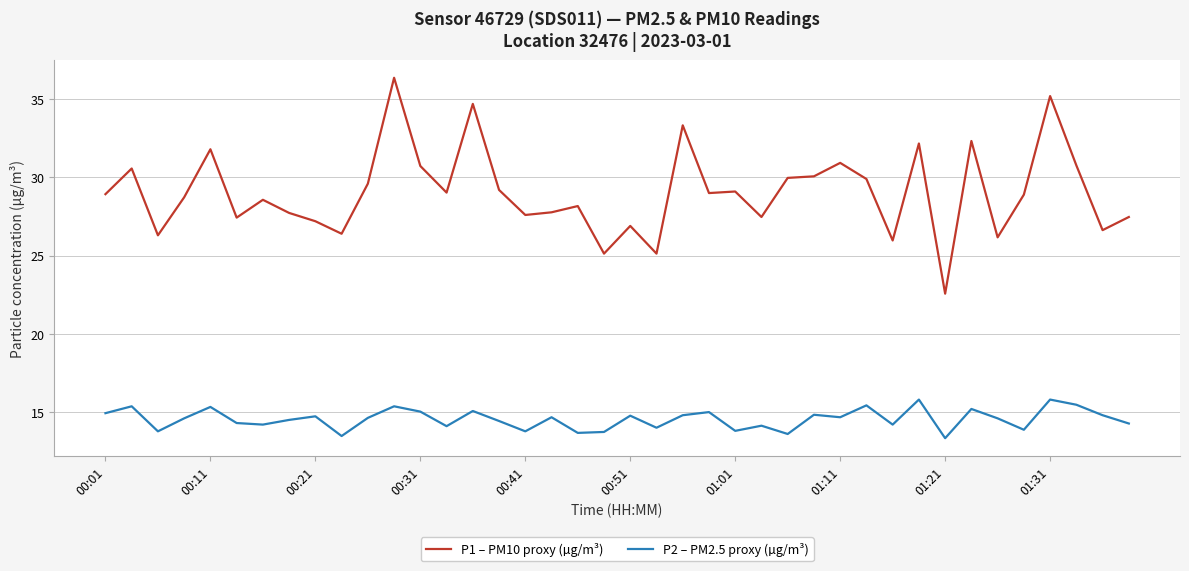

Which series has the widest spread of values?

P1 – PM10 proxy (µg/m³)